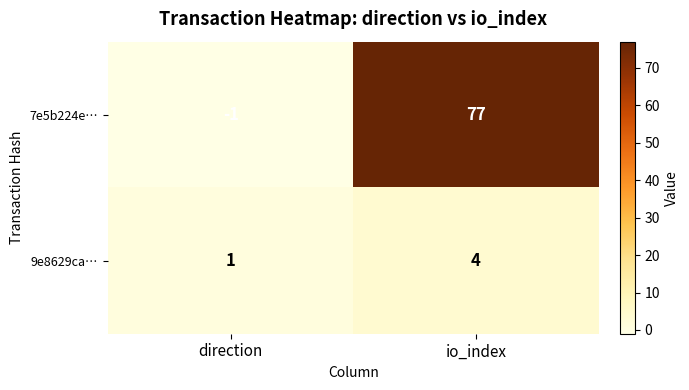

Rank the series by their maximum value, from lowest to highest.

9e8629ca…, 7e5b224e…